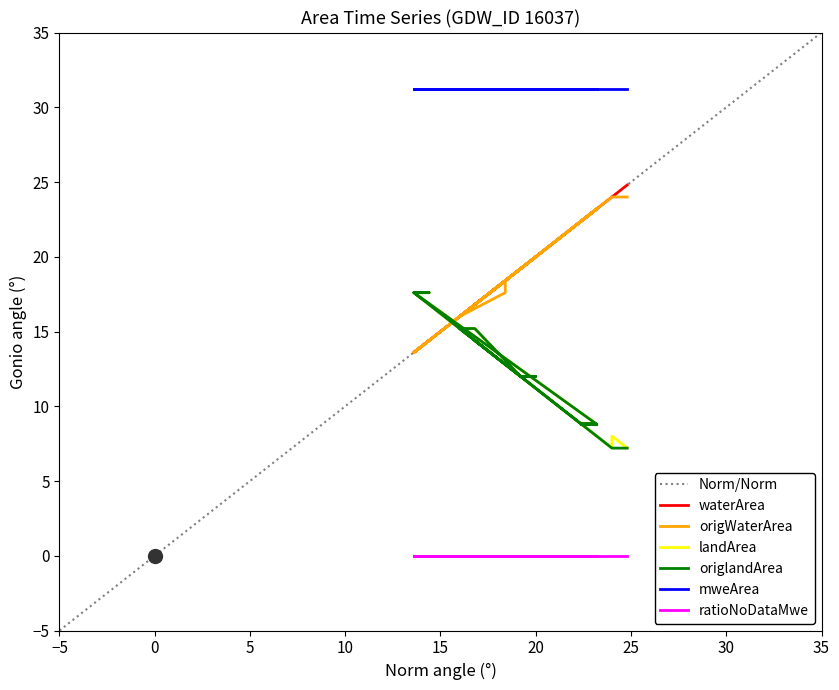

True or false: landArea and origWaterArea intersect in this chart.

True